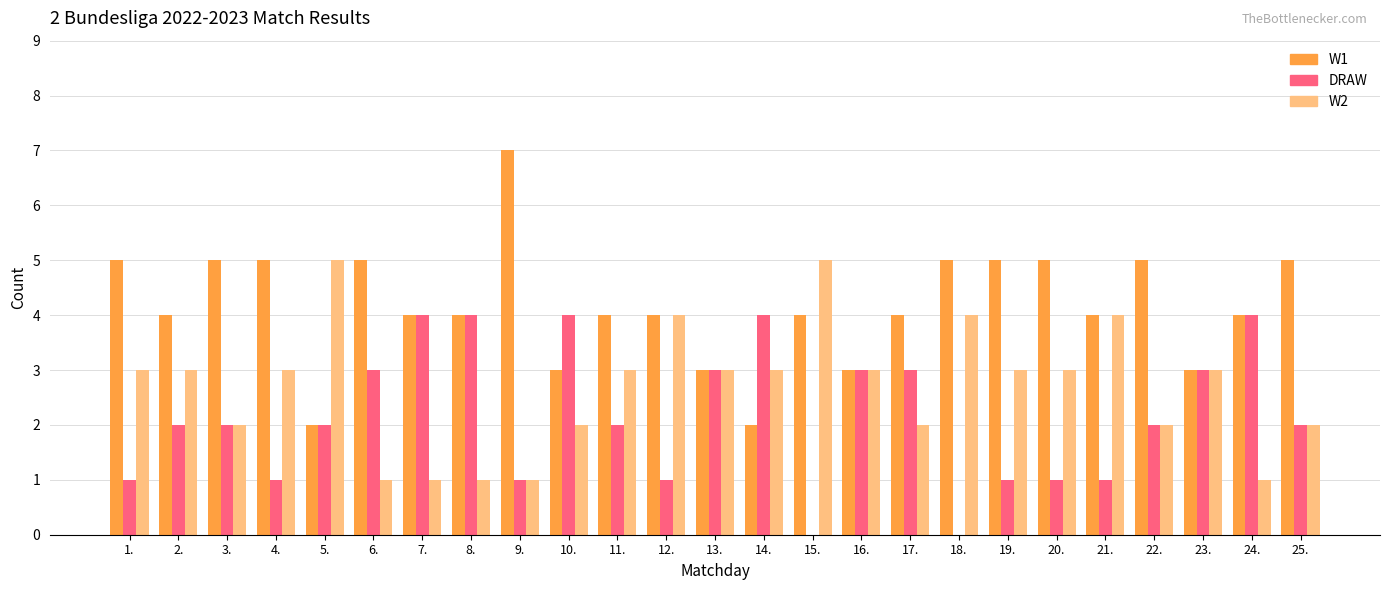

Reading right to left, extract all data points from this chart.

W1: 25.=5	24.=4	23.=3	22.=5	21.=4	20.=5	19.=5	18.=5	17.=4	16.=3	15.=4	14.=2	13.=3	12.=4	11.=4	10.=3	9.=7	8.=4	7.=4	6.=5	5.=2	4.=5	3.=5	2.=4	1.=5
DRAW: 25.=2	24.=4	23.=3	22.=2	21.=1	20.=1	19.=1	18.=0	17.=3	16.=3	15.=0	14.=4	13.=3	12.=1	11.=2	10.=4	9.=1	8.=4	7.=4	6.=3	5.=2	4.=1	3.=2	2.=2	1.=1
W2: 25.=2	24.=1	23.=3	22.=2	21.=4	20.=3	19.=3	18.=4	17.=2	16.=3	15.=5	14.=3	13.=3	12.=4	11.=3	10.=2	9.=1	8.=1	7.=1	6.=1	5.=5	4.=3	3.=2	2.=3	1.=3